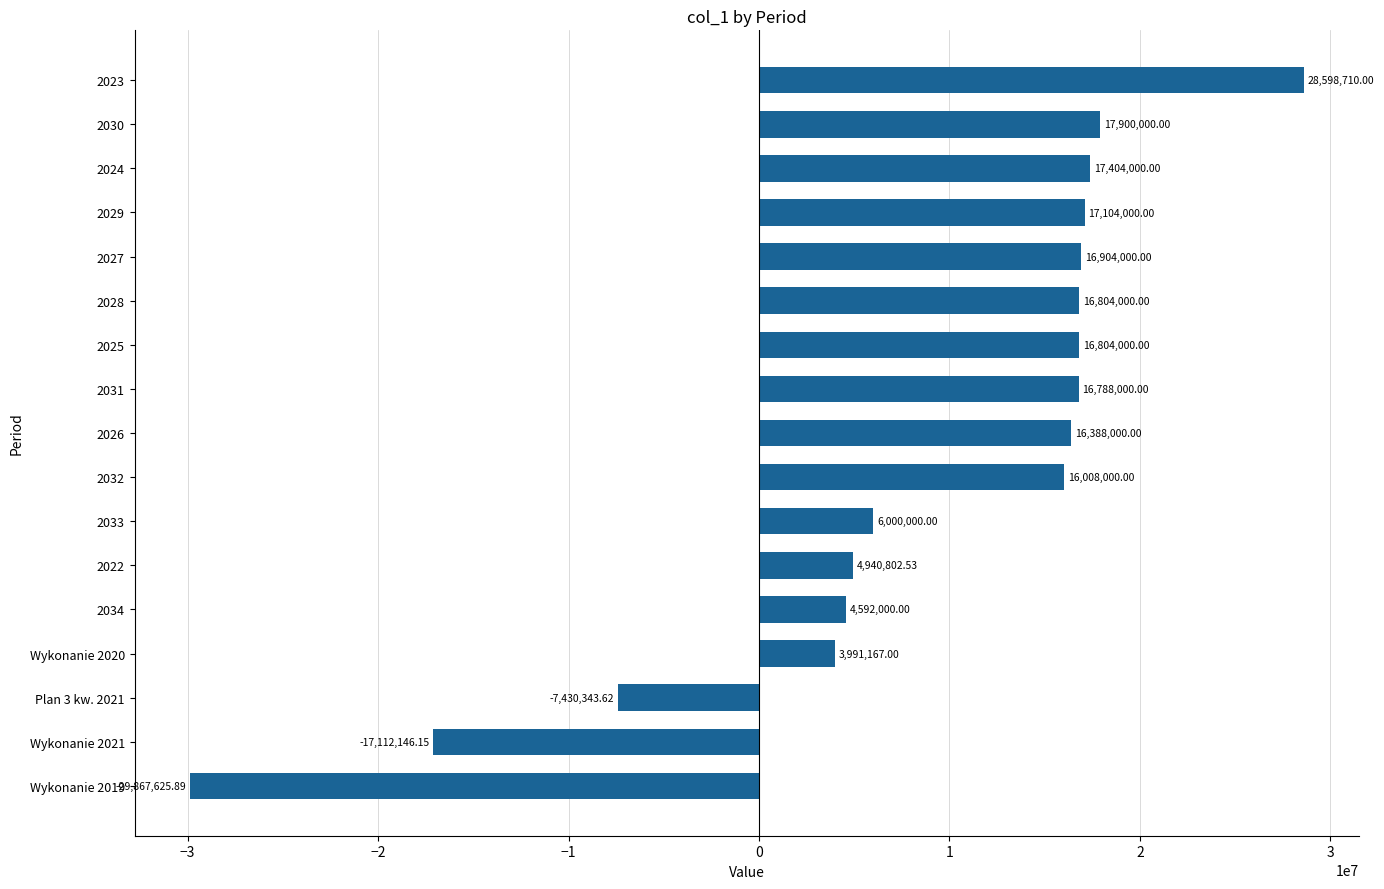

What is the sum of the values at Plan 3 kw. 2021 and 2025?

9373656.4